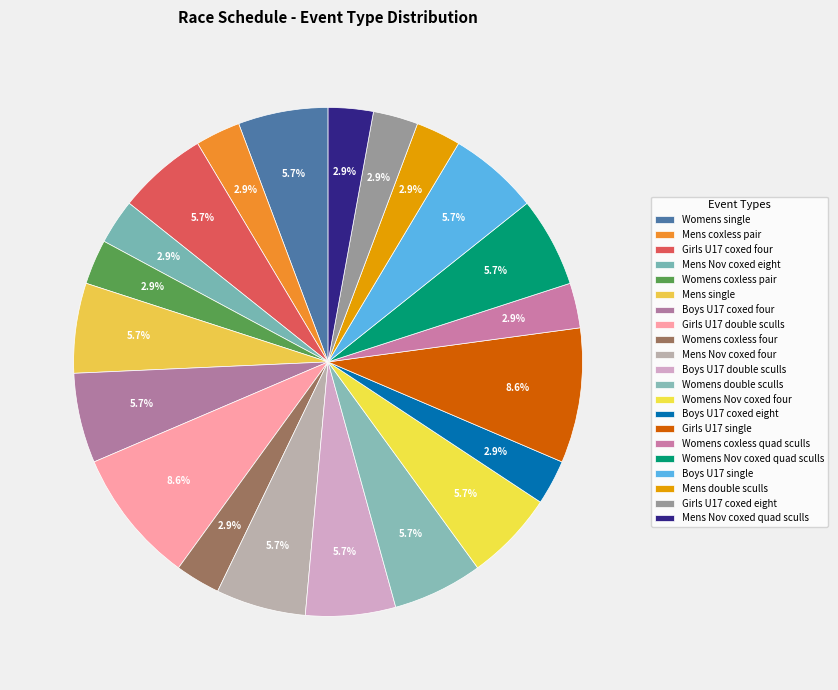

How many segments does this pie chart have?

21